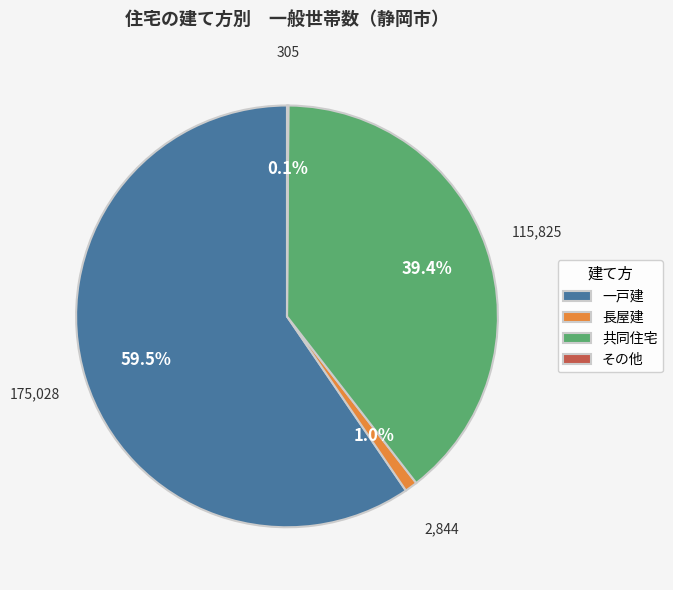

What is the largest slice in the pie chart?

一戸建